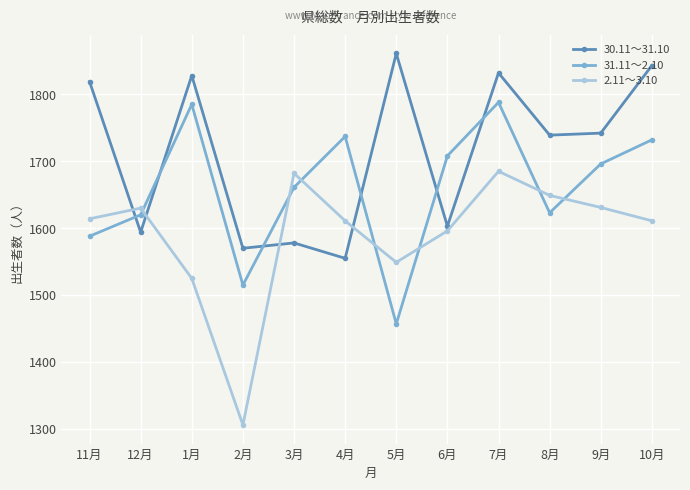

What is the difference between the 31.11～2.10 values at 7月 and 12月?

168